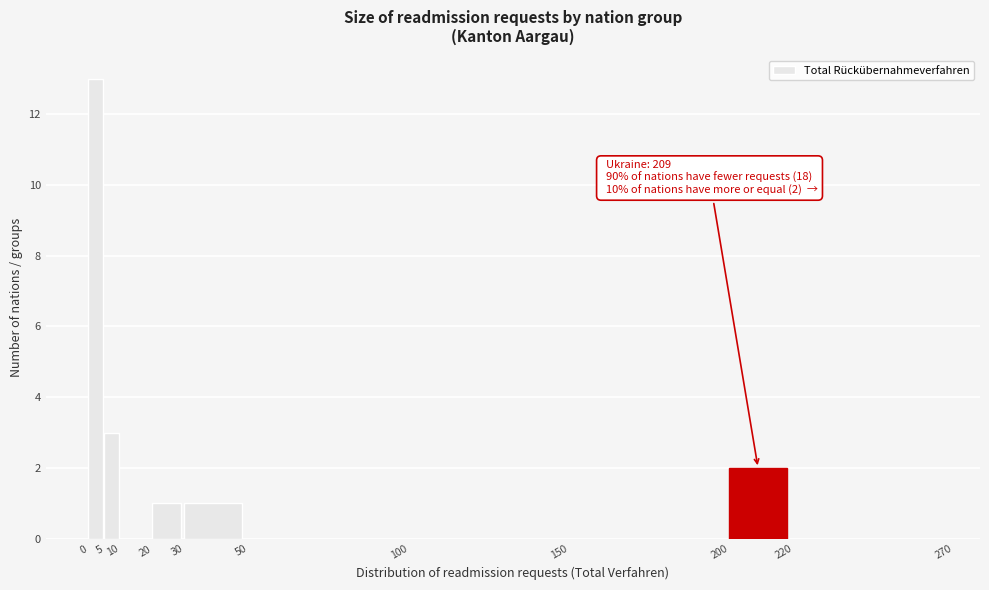

Over which range of the x-axis is the bar tallest?

0 to 5